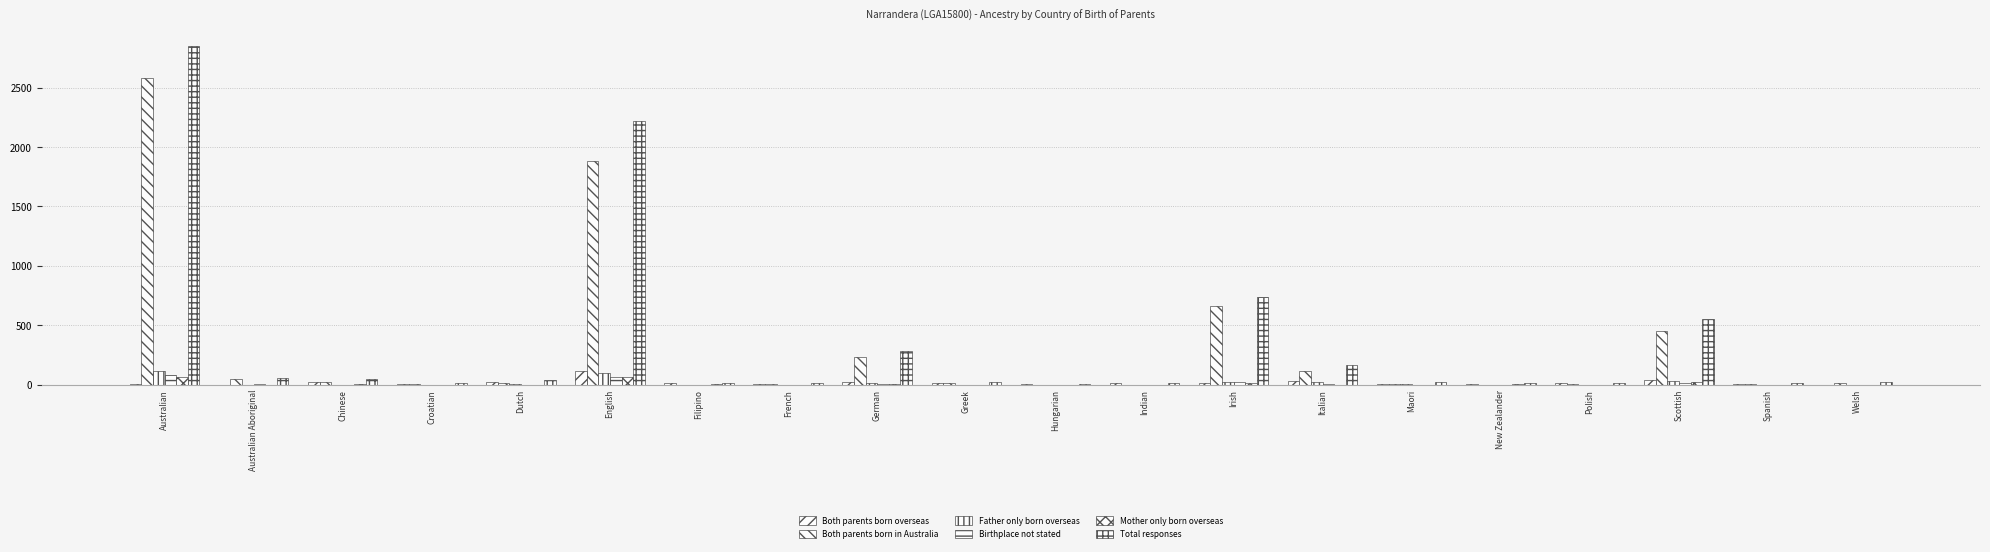

At which category is the sum across all series the highest?

Australian